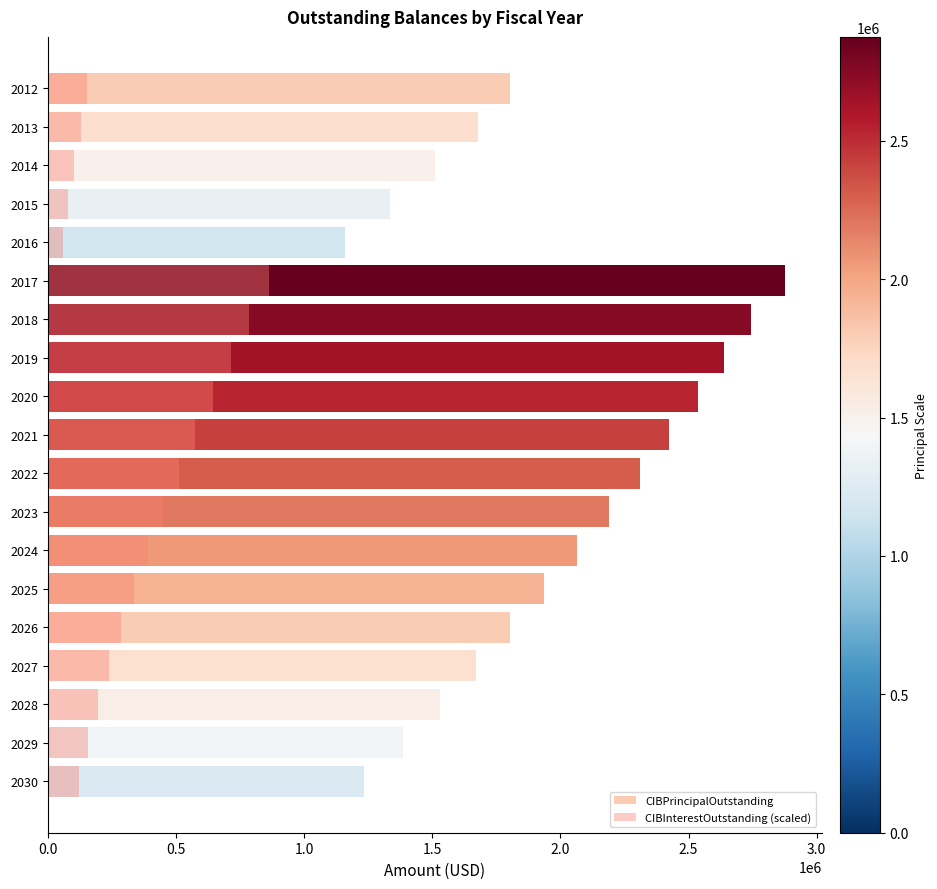

List the series in order of their overall mean, highest first.

CIBPrincipalOutstanding, CIBInterestOutstanding (scaled)